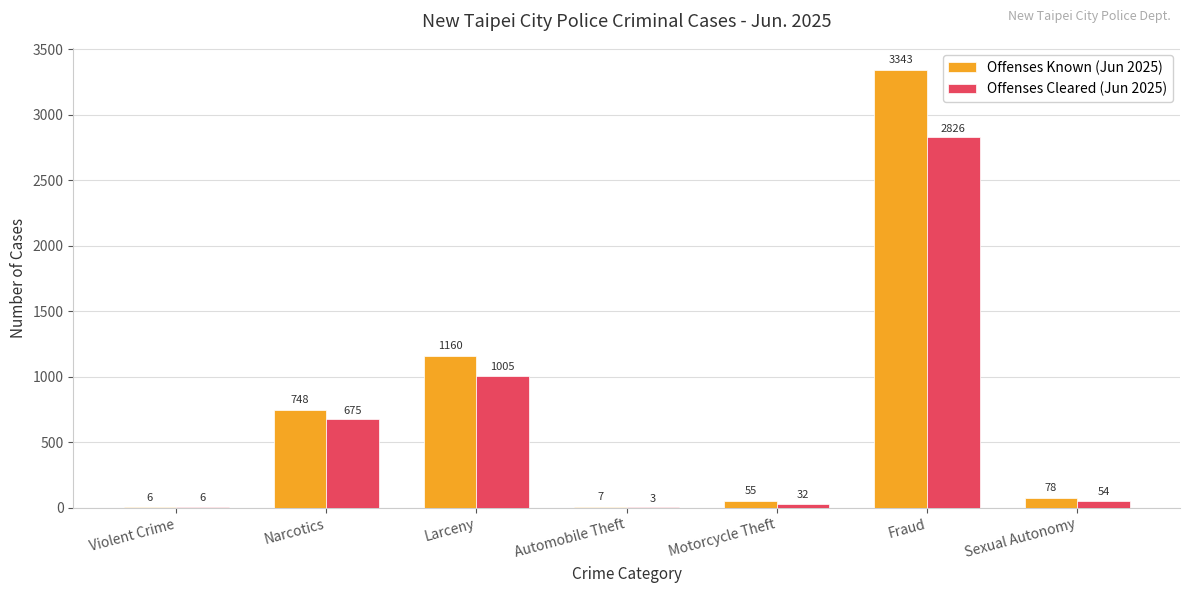

Is it true that Offenses Cleared (Jun 2025) equals 1005 at Larceny?

True